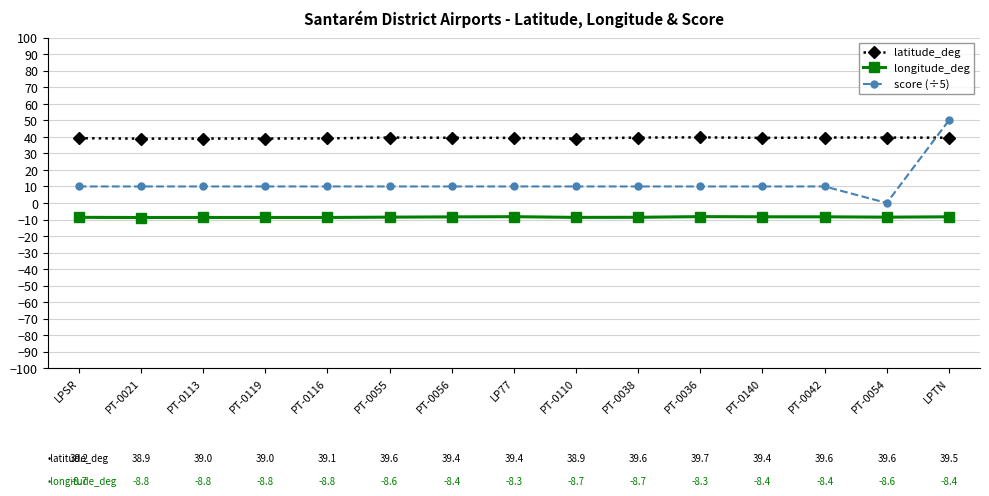

True or false: longitude_deg and score (÷5) cross at least once.

False